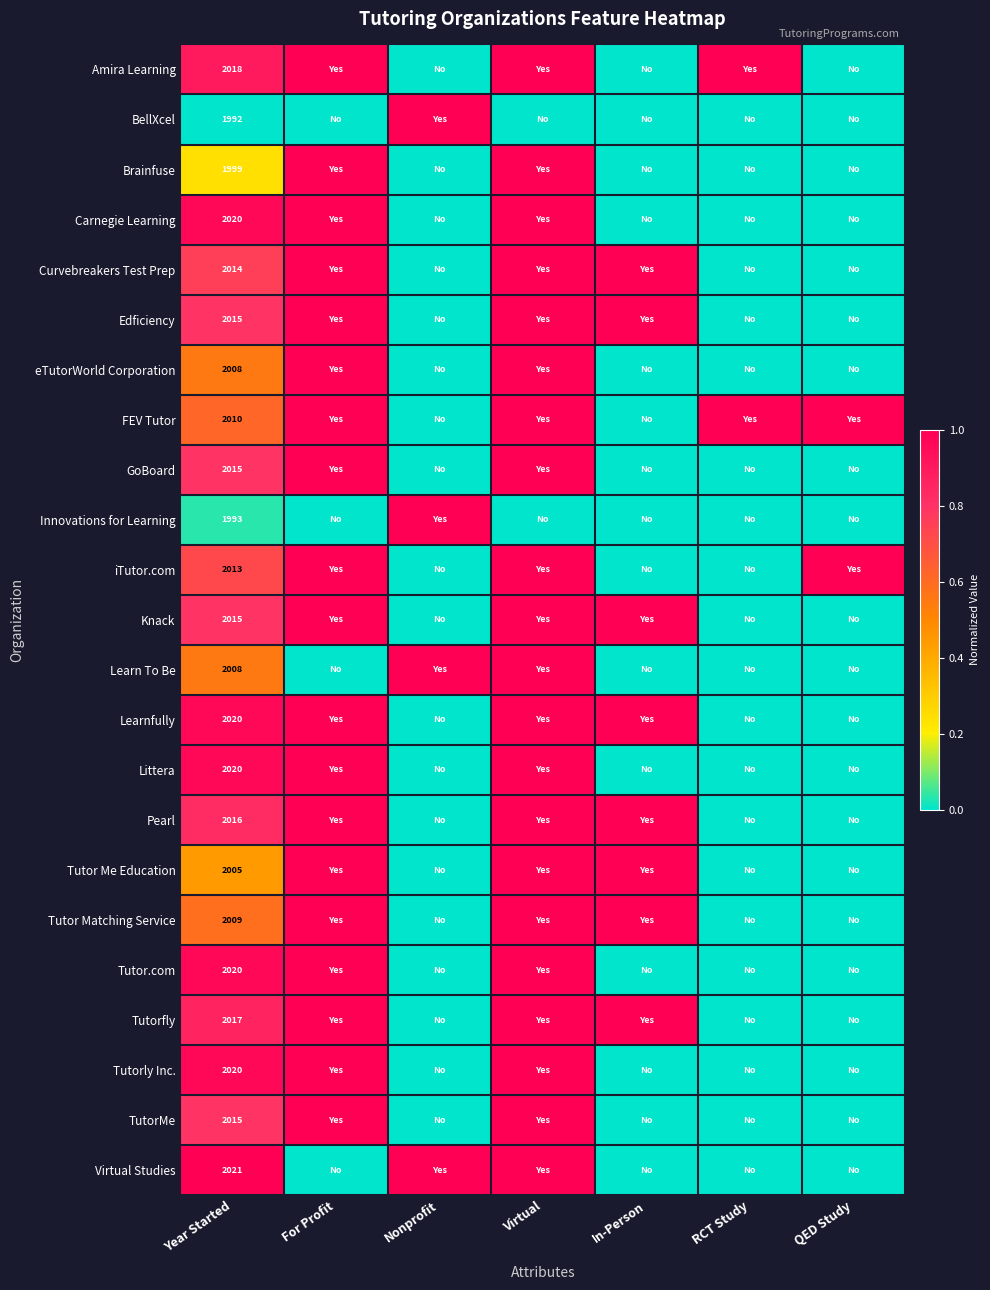

The value of FEV Tutor at Year Started is 2010. True or false?

True